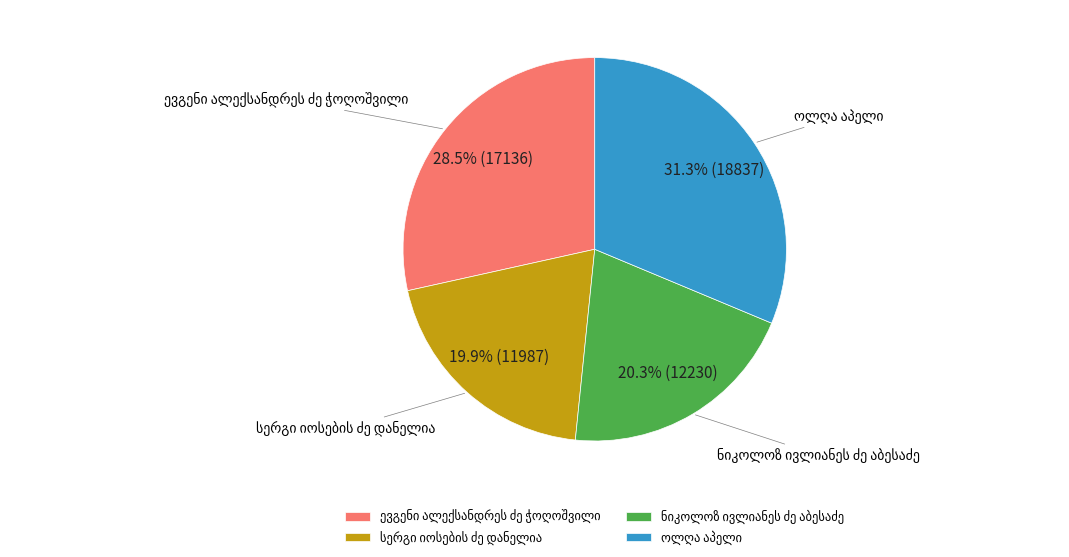

Is there a majority slice in this chart?

No